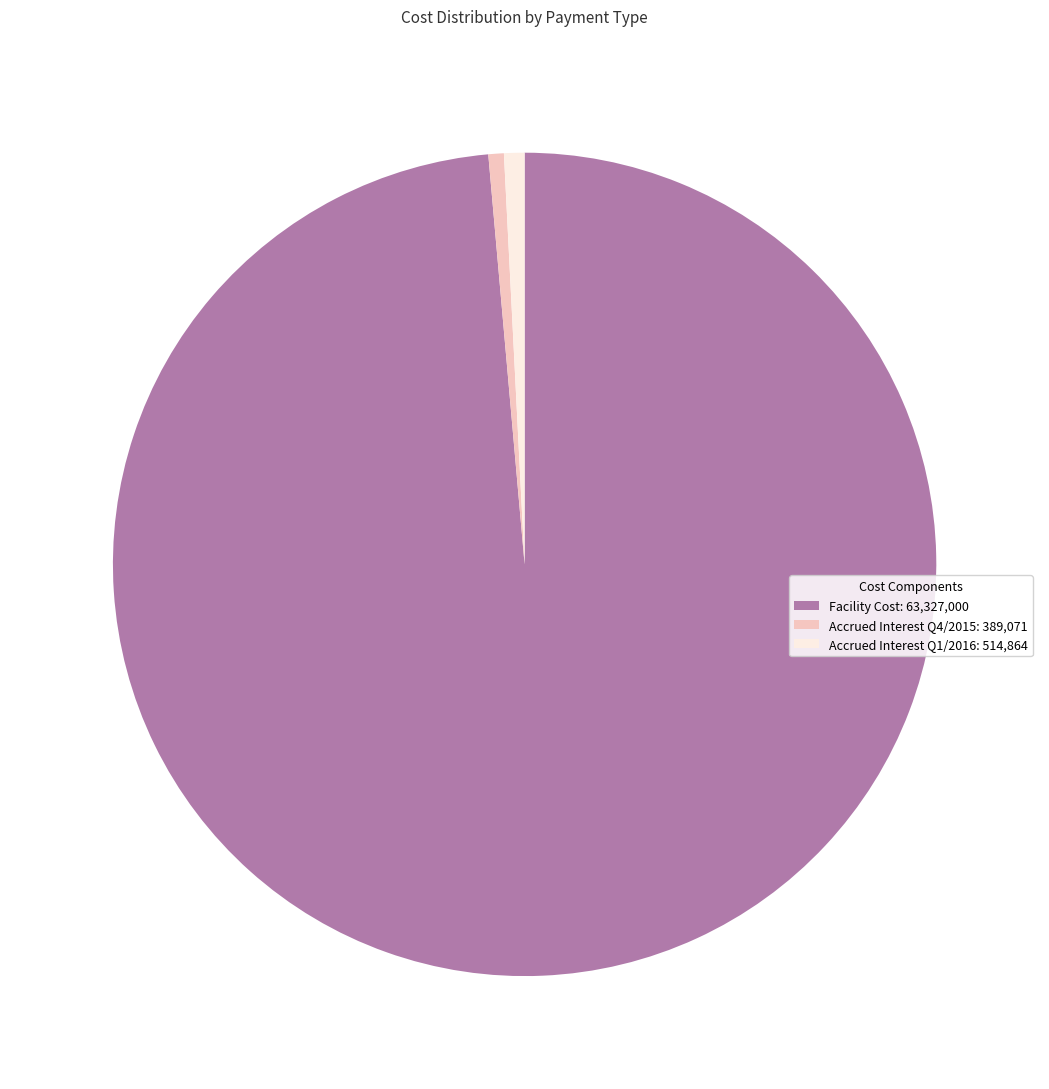

Is the sum of Accrued Interest Q4/2015: 389,071 and Accrued Interest Q1/2016: 514,864 greater than half?

No